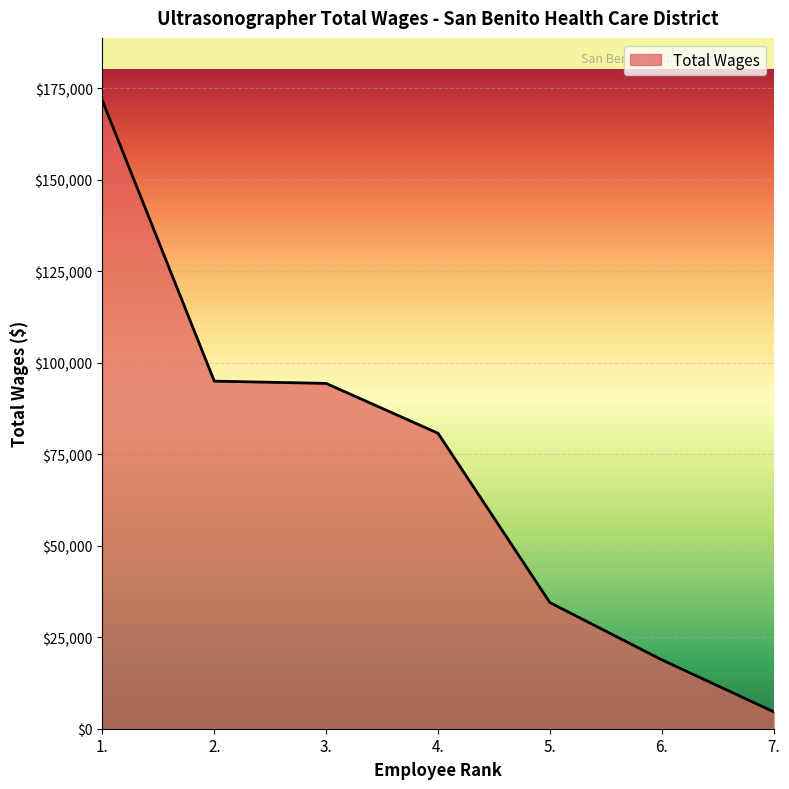

The chart shows a value of 166888 at 3.. True or false?

False